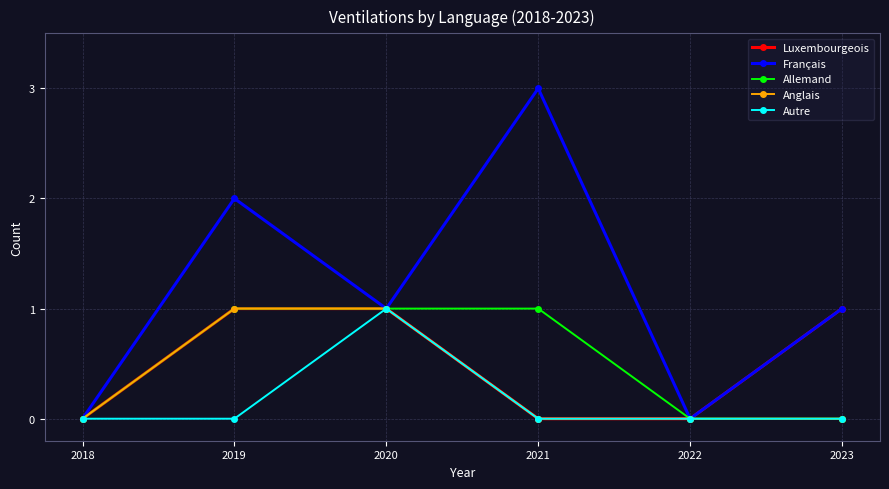

Reading left to right, list all the values displayed in this chart.

Luxembourgeois: 0	1	1	0	0	1
Français: 0	2	1	3	0	1
Allemand: 0	1	1	1	0	0
Anglais: 0	1	1	0	0	0
Autre: 0	0	1	0	0	0